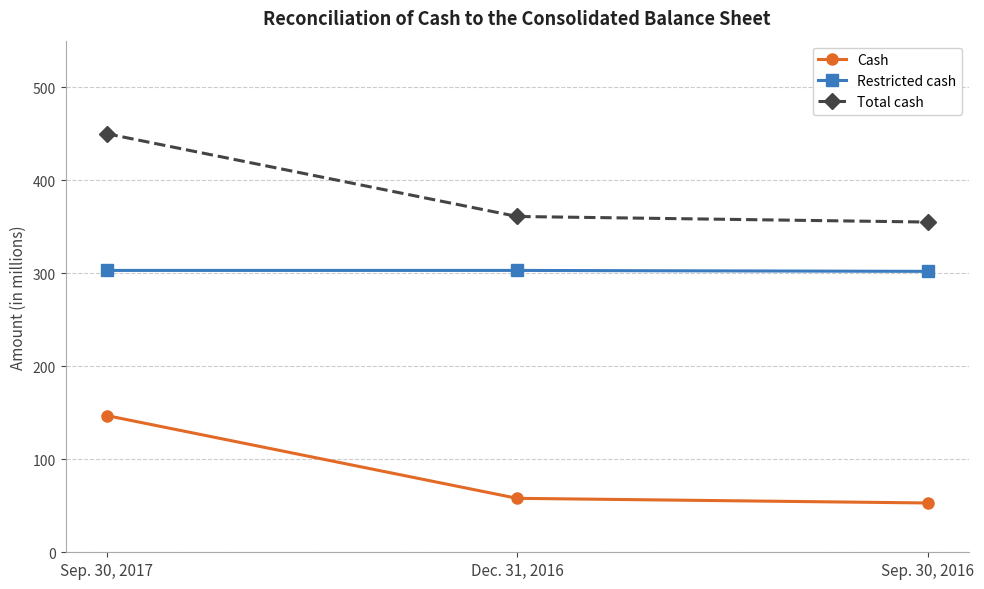

Is it true that Restricted cash equals 303 at Dec. 31, 2016?

True